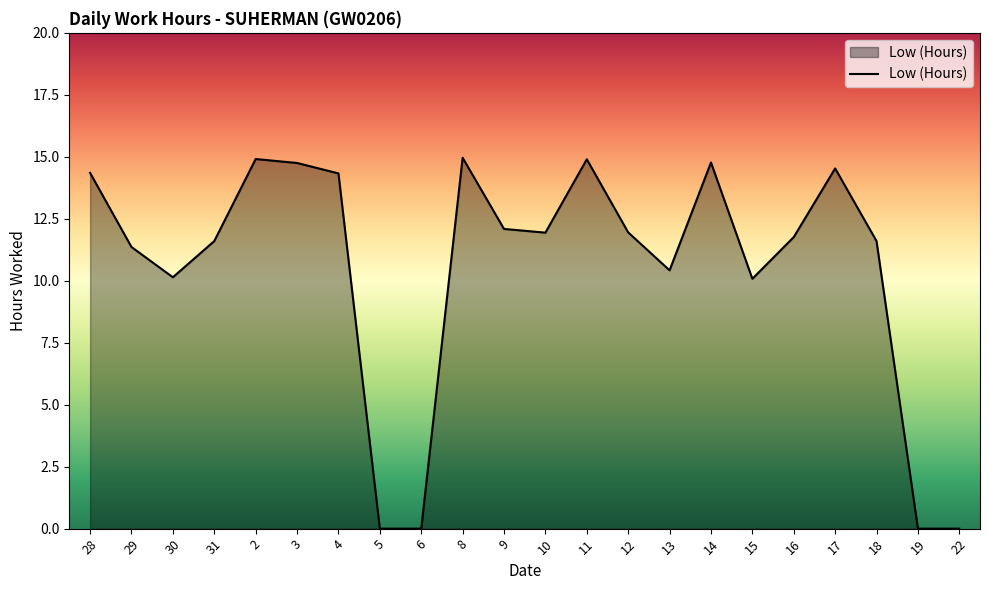

True or false: the data shows 14.3 at 4.

True